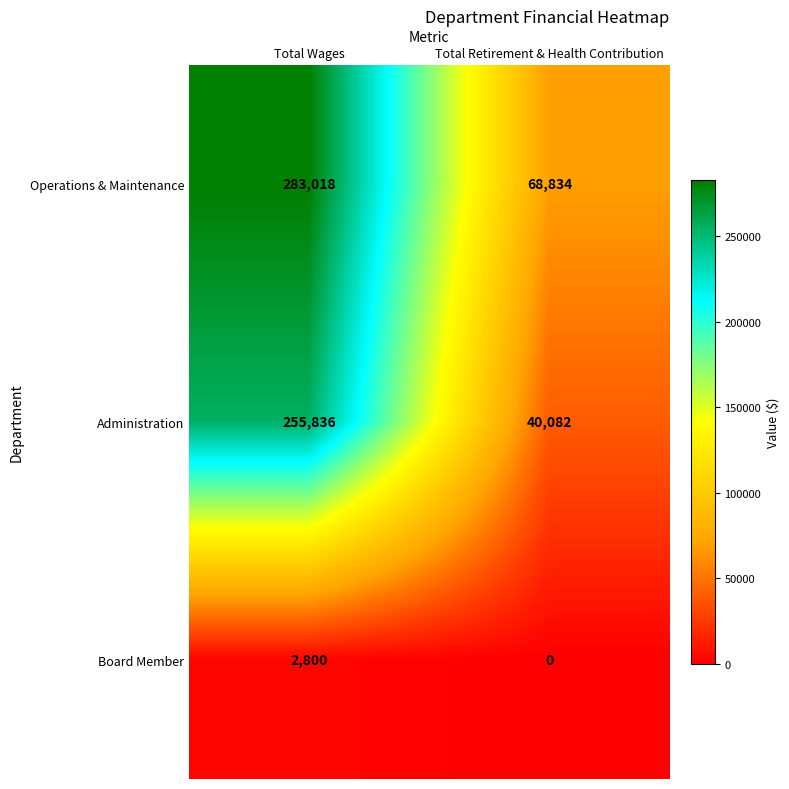

True or false: Operations & Maintenance has a value of 68834 at Total Retirement & Health Contribution.

True